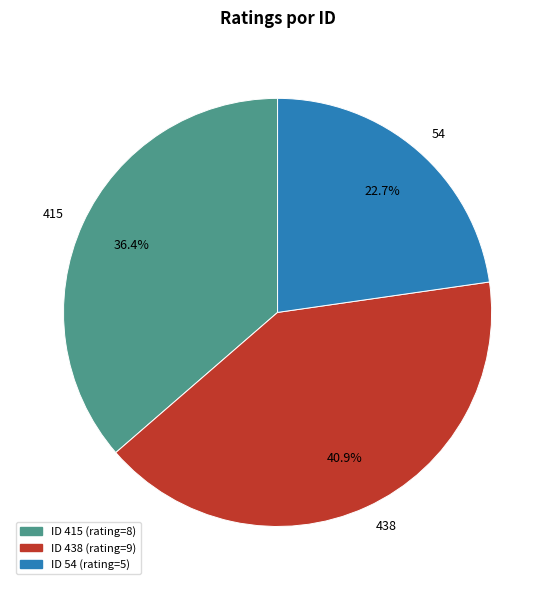

Count the number of slices in the pie.

3